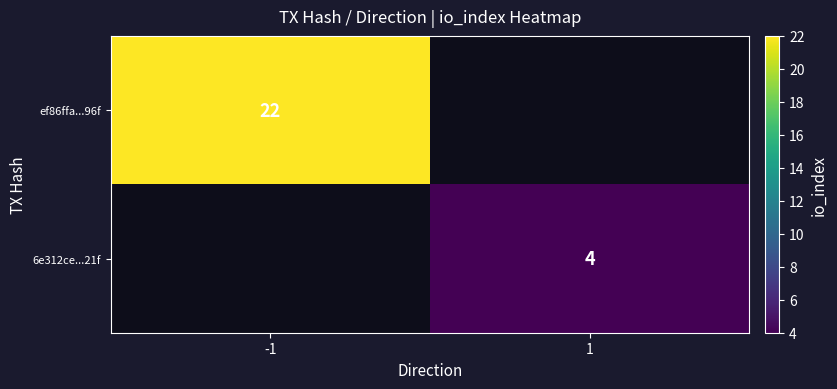

Is it true that ef86ffa...96f equals 12 at -1?

False